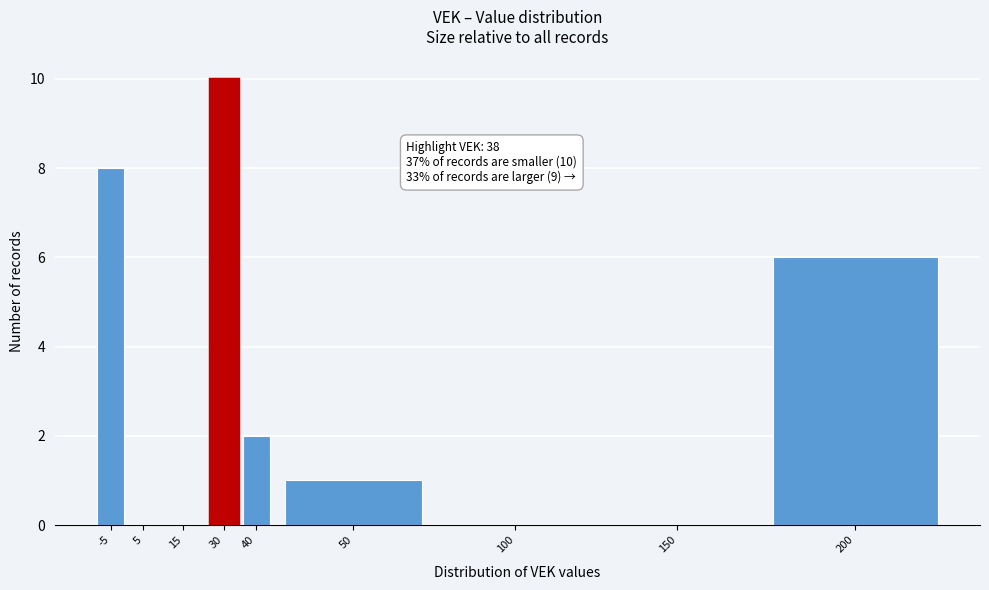

Reading left to right, extract all data points from this chart.

-5=8	5=0	15=0	30=10	40=2	50=1	100=0	150=0	200=6